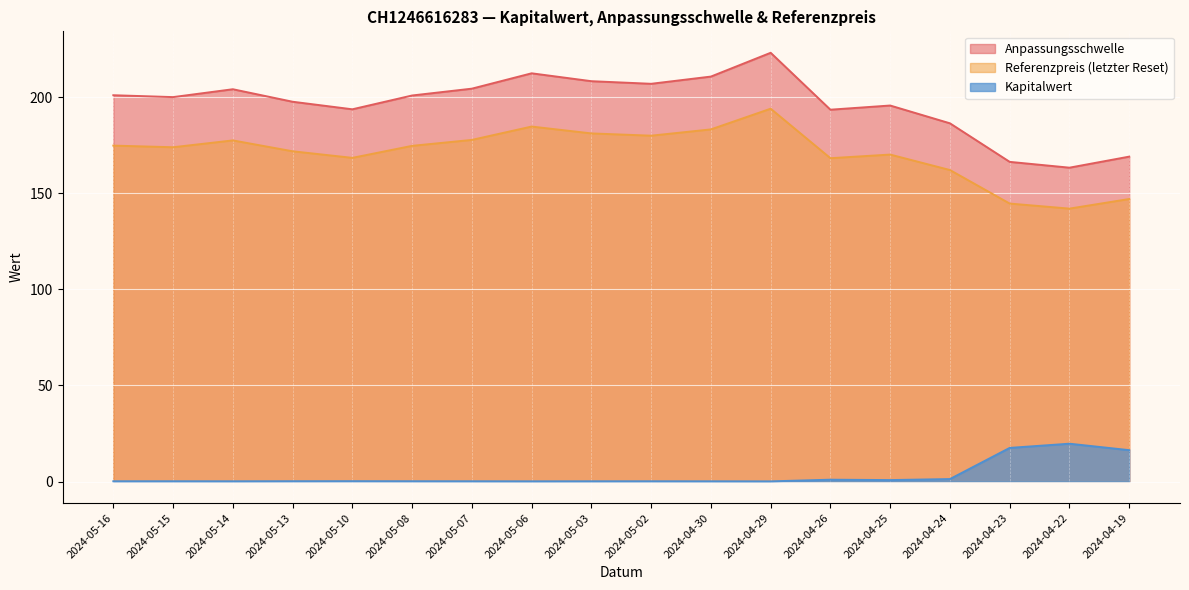

Which category has the highest value in the Referenzpreis (letzter Reset) series?

2024-04-29